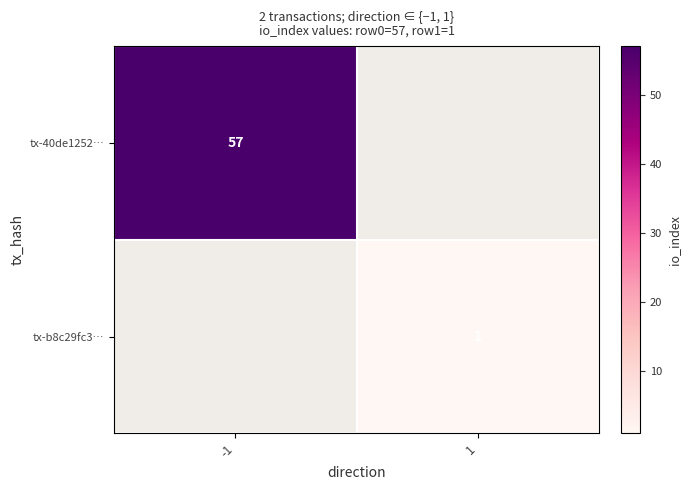

Is it true that tx-40de1252… equals 97 at -1?

False